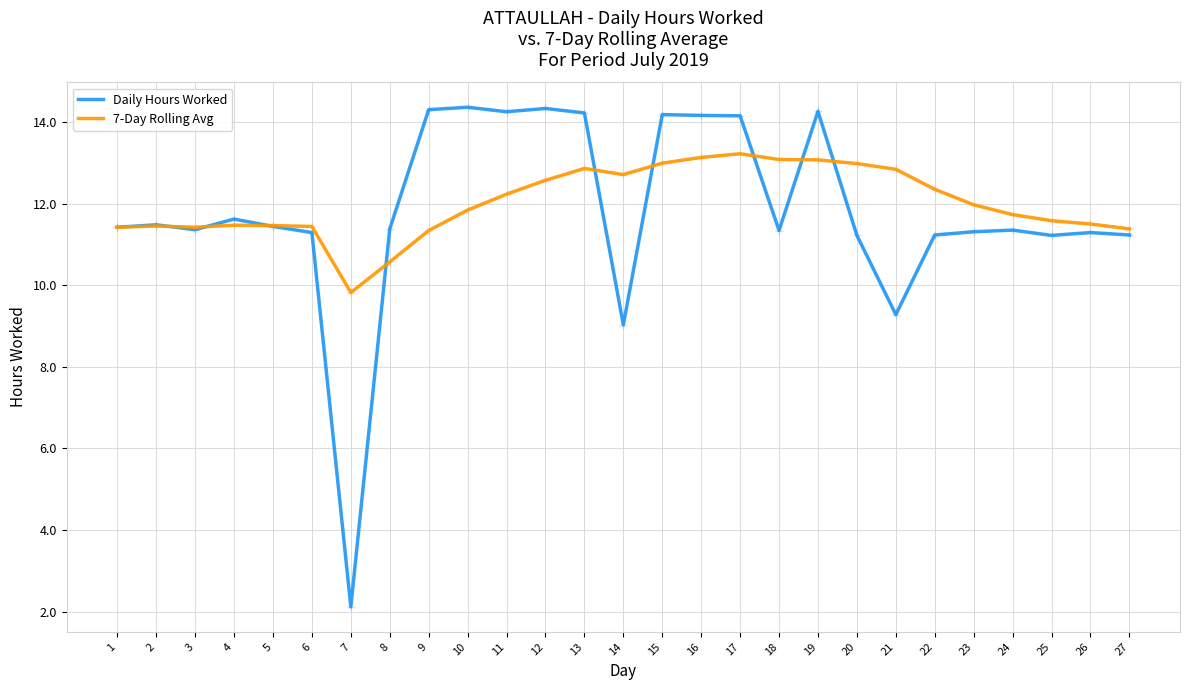

At which label does 7-Day Rolling Avg first exceed 11?

1